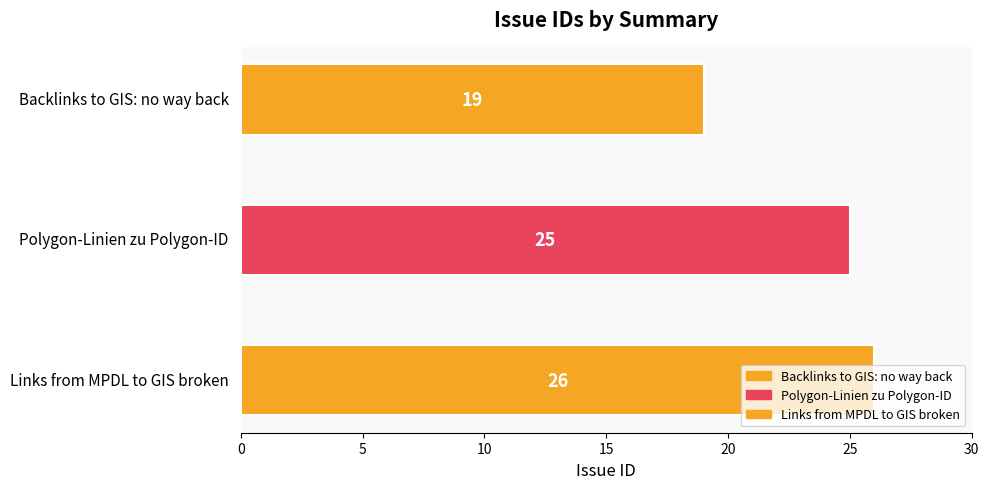

What is the change in value from Polygon-Linien zu Polygon-ID to Links from MPDL to GIS broken?

+1